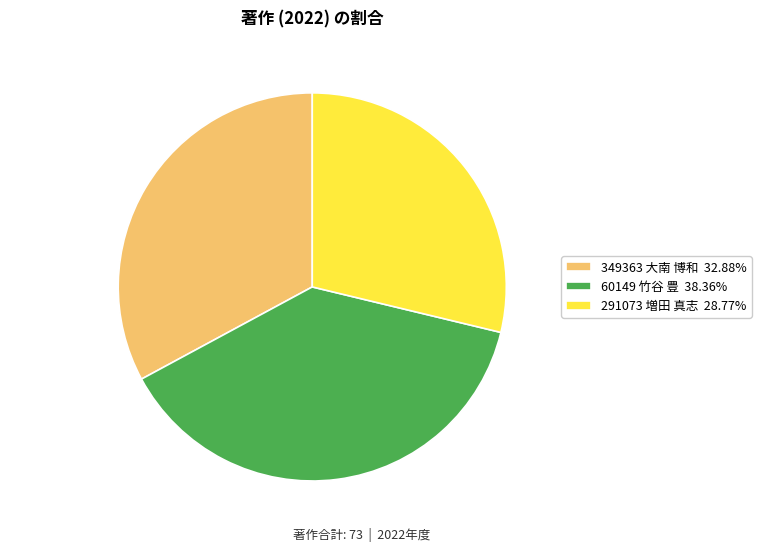

To the nearest percent, what portion does 291073 増田 真志 represent?

29%